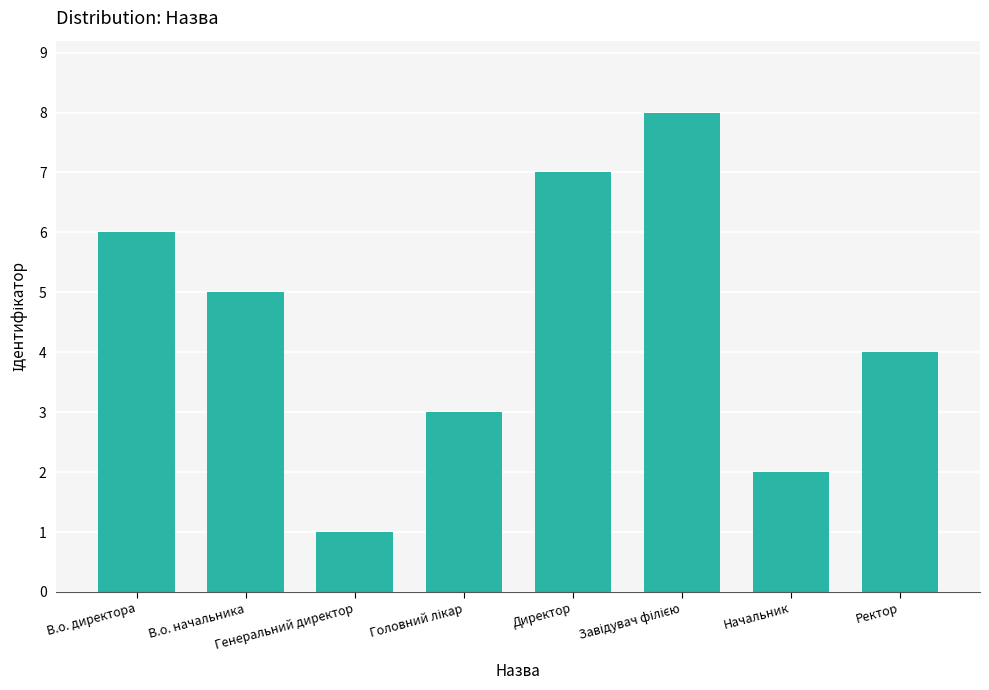

What is the greatest value displayed?

8